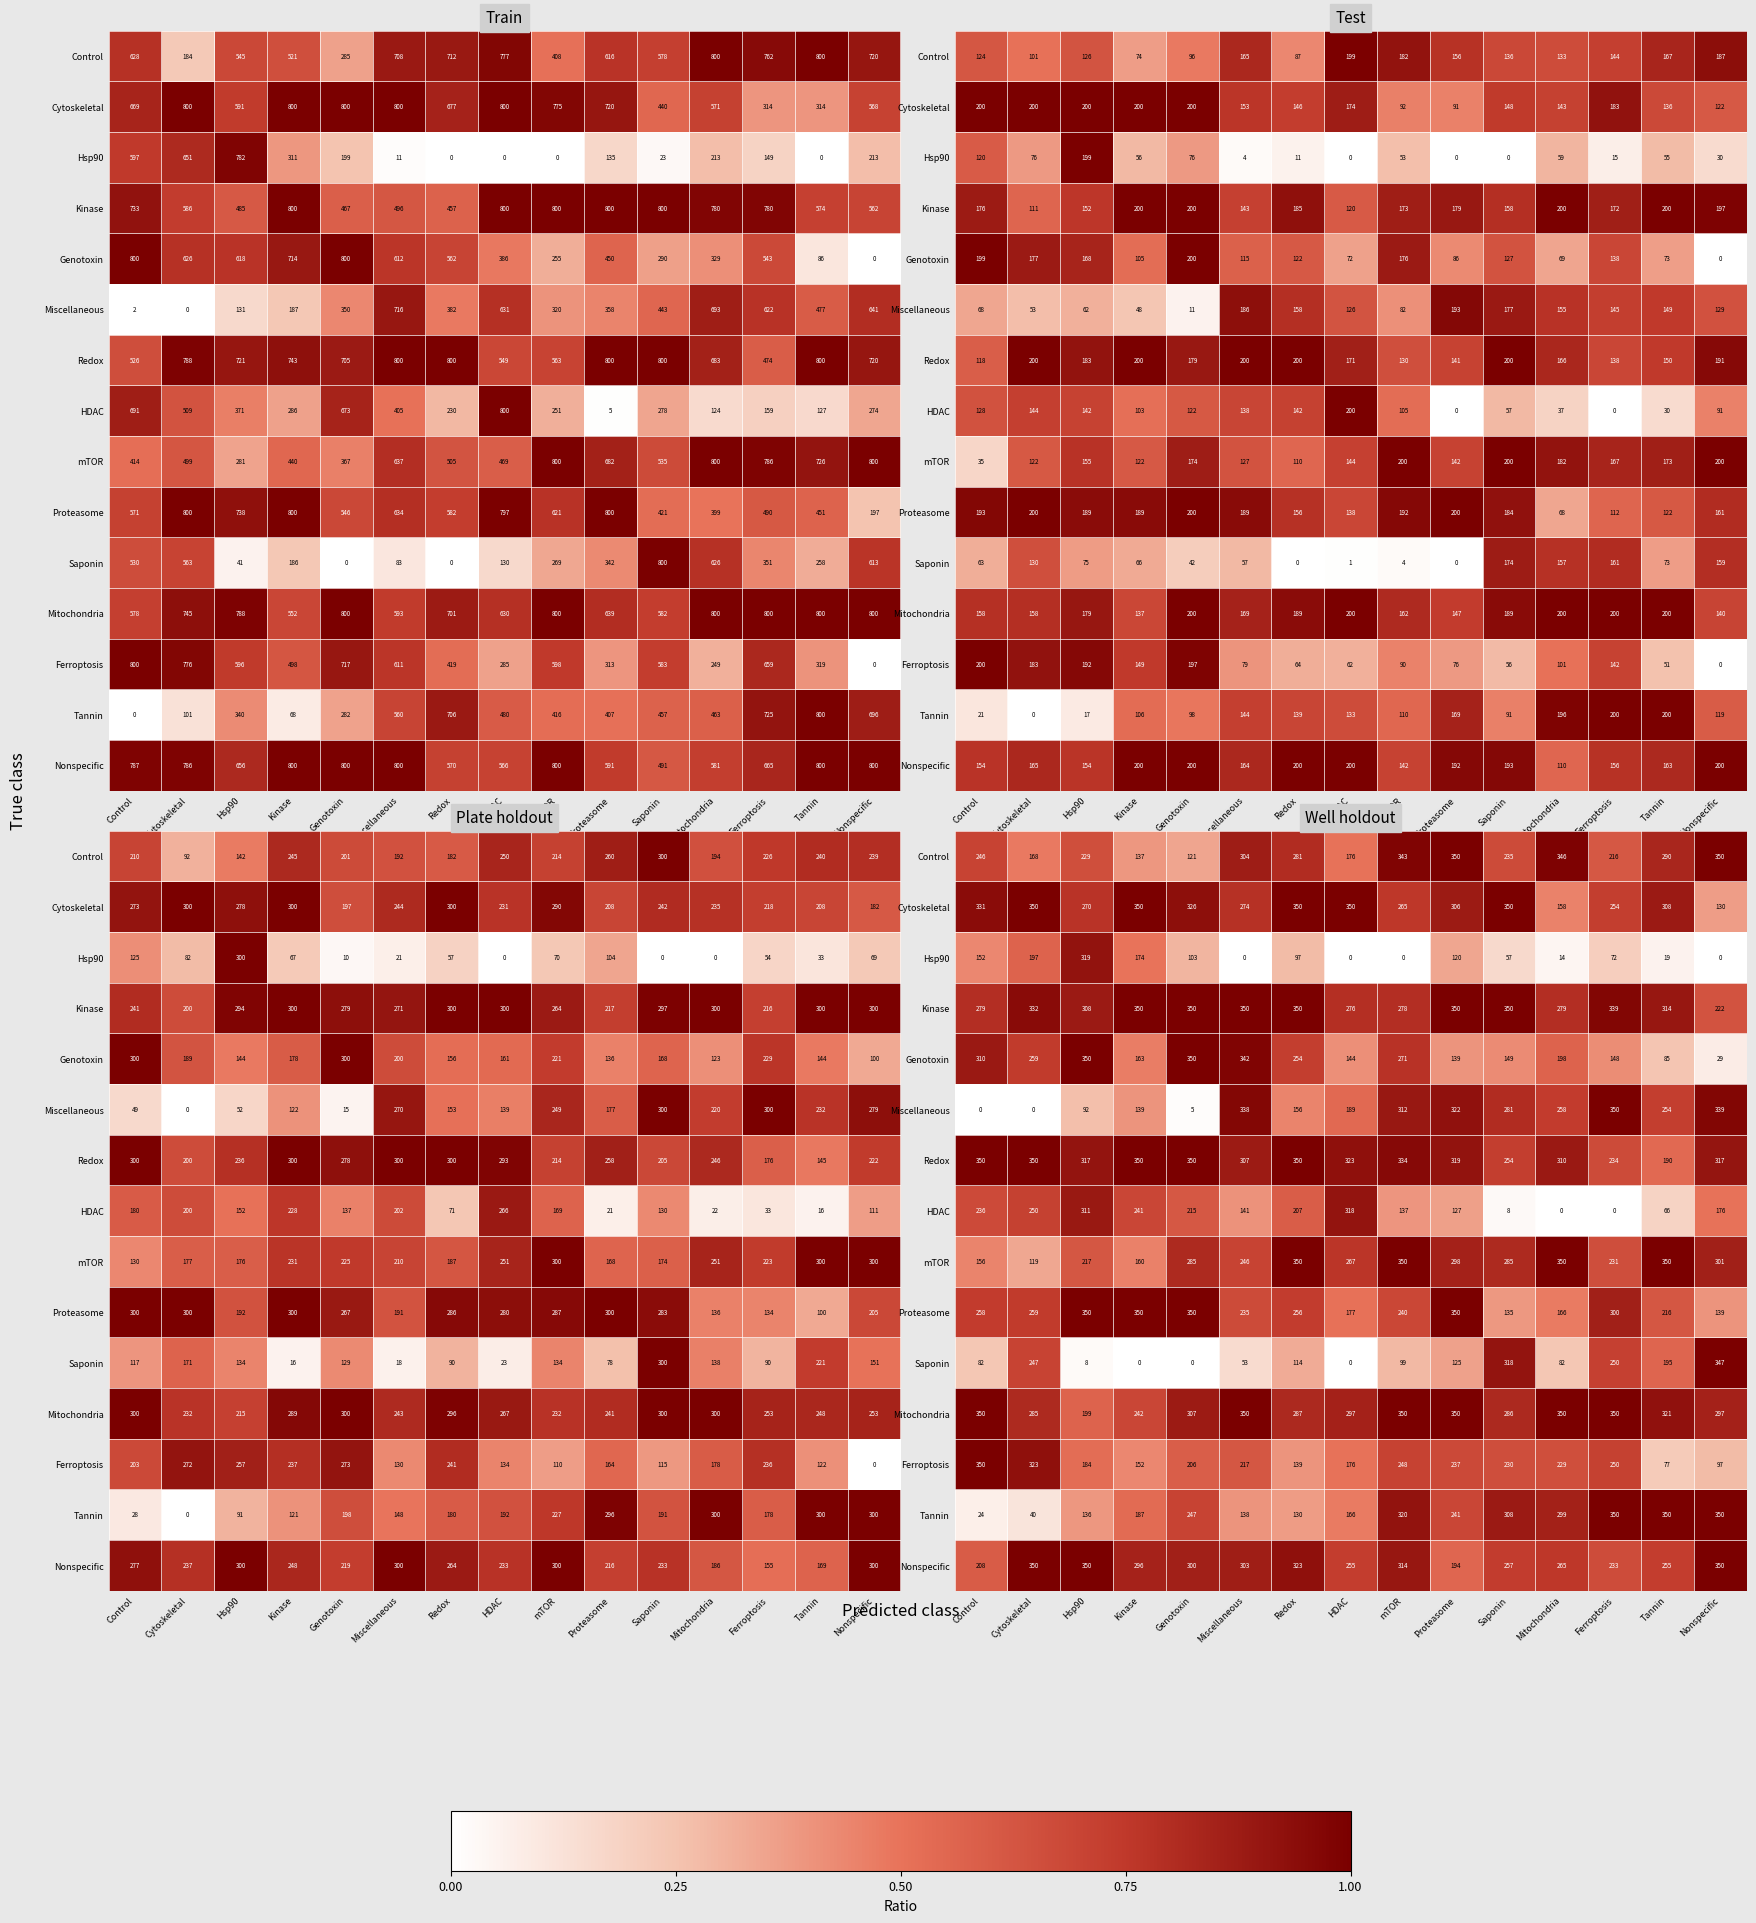

Which has a higher value, Redox or mTOR?

mTOR